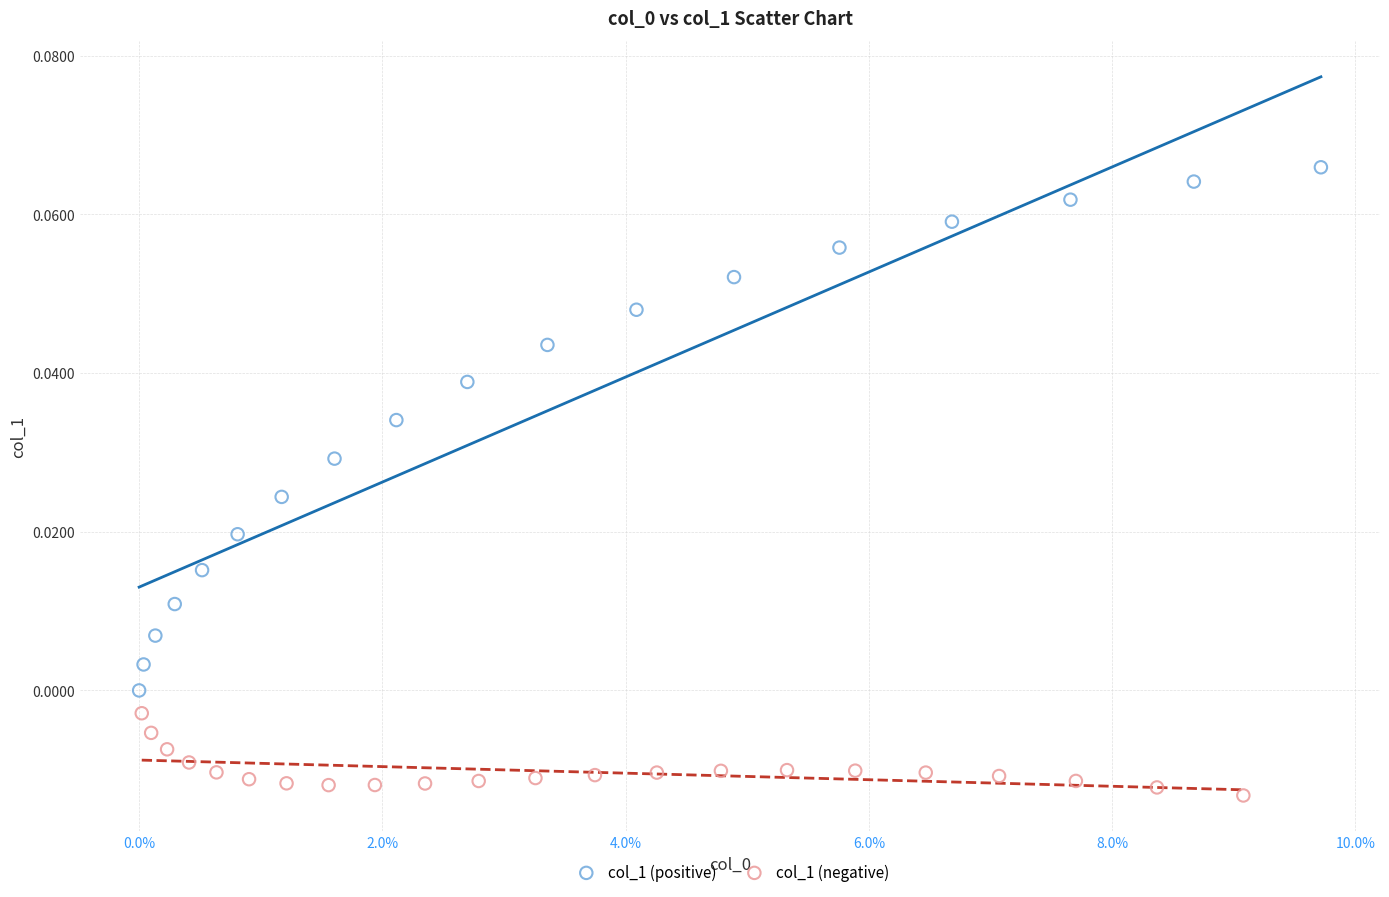

Which series contains the lowest Y value?

col_1 (negative)